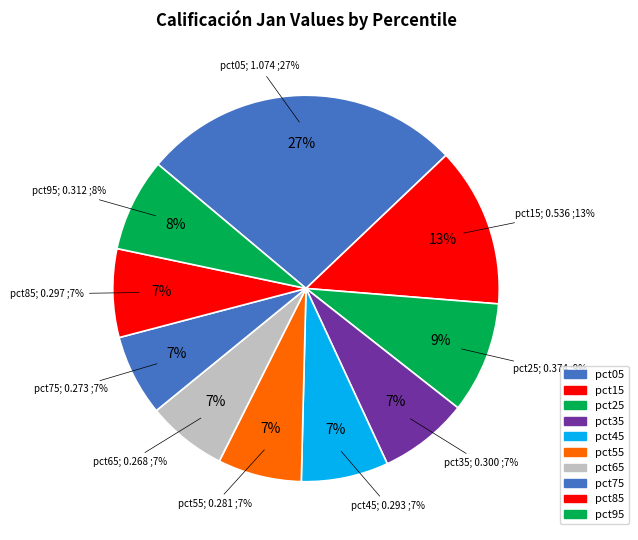

Combined, do pct15 and pct35 account for over 50%?

No